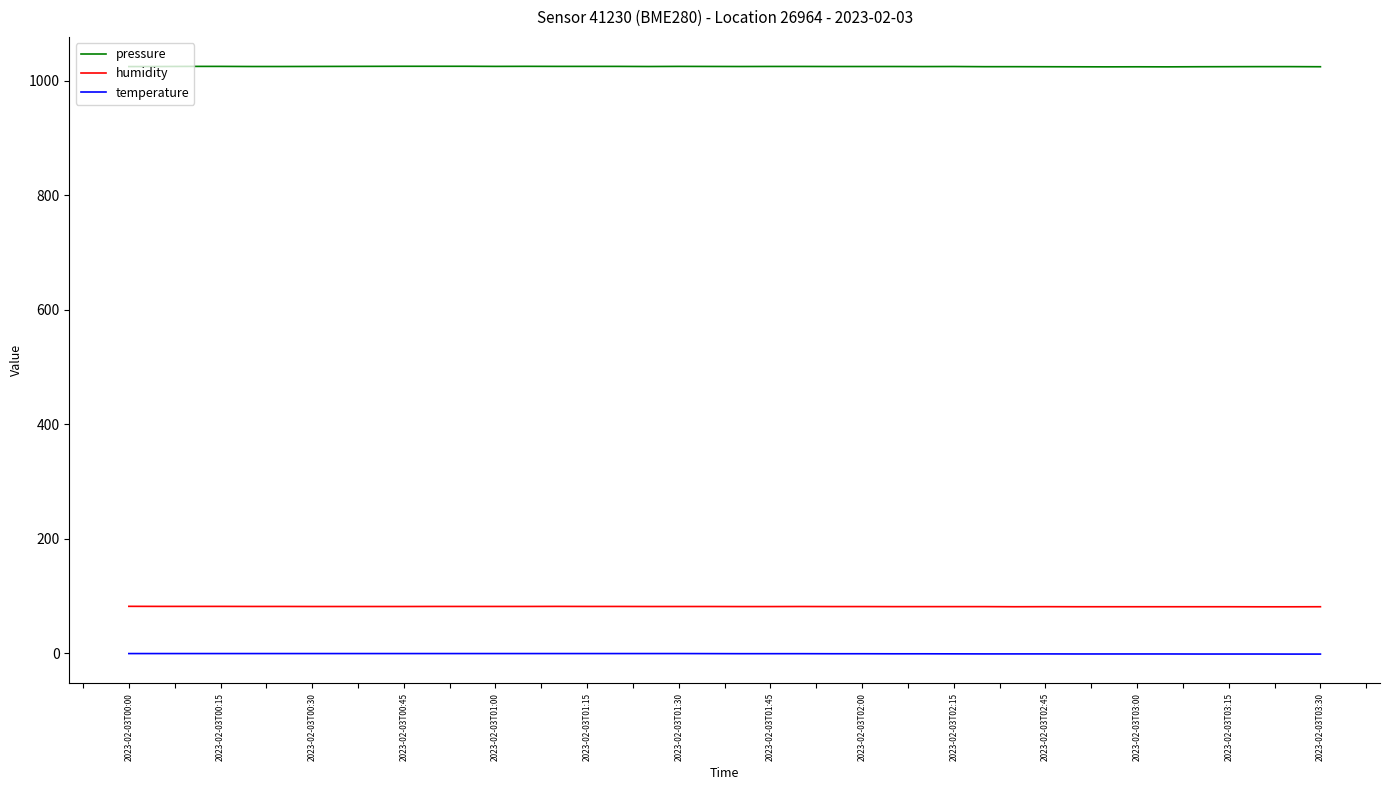

What is the average value of the humidity series?

81.2